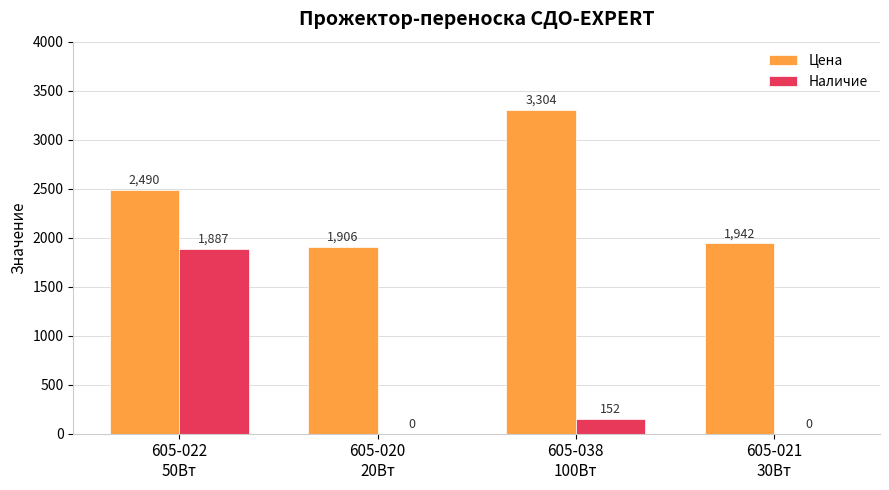

What is the highest value of the Цена series?

3304.0